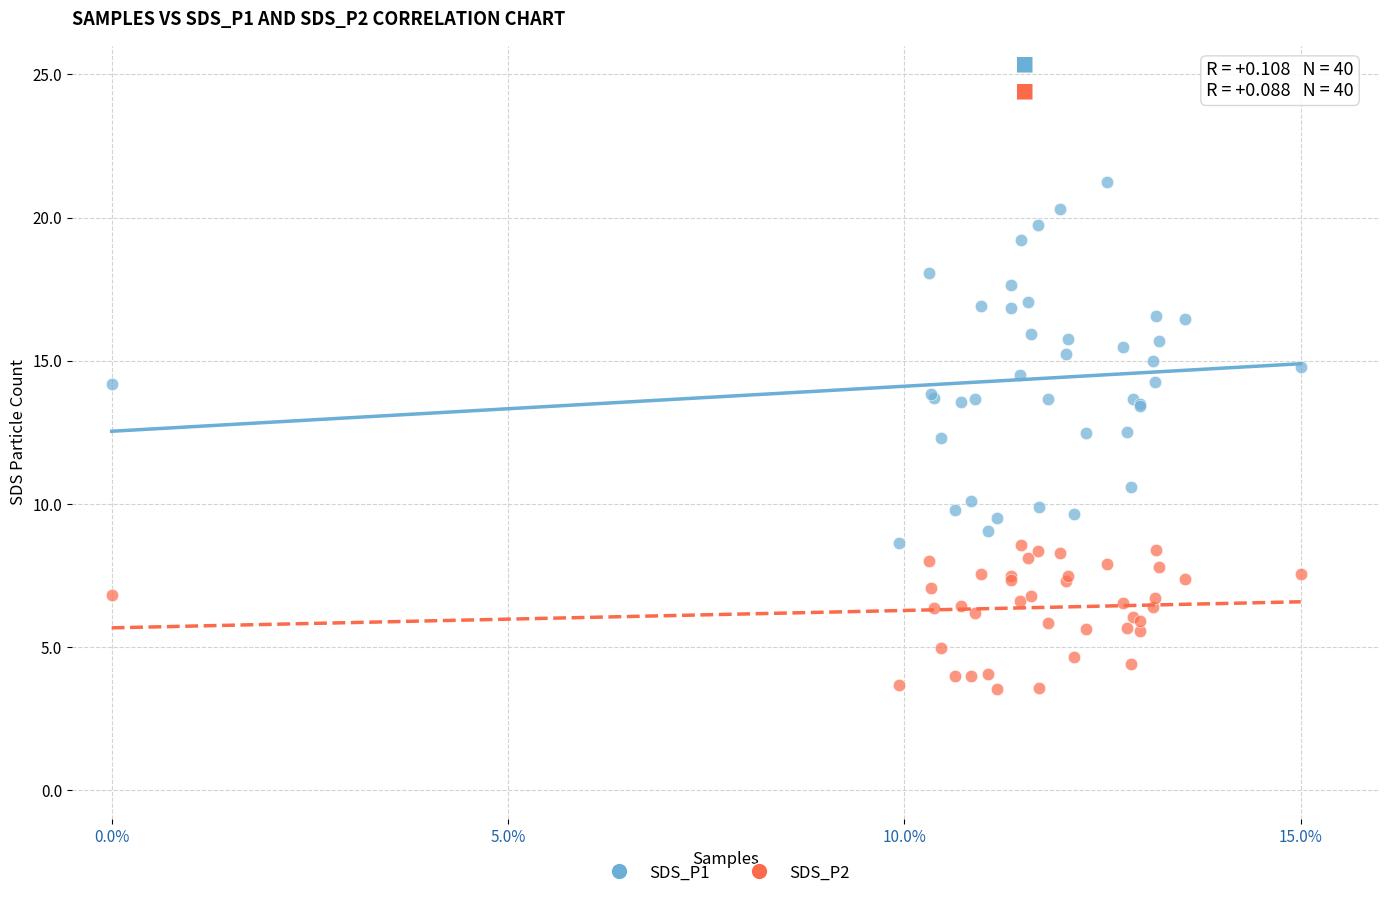

Which series reaches the minimum Y coordinate?

SDS_P2